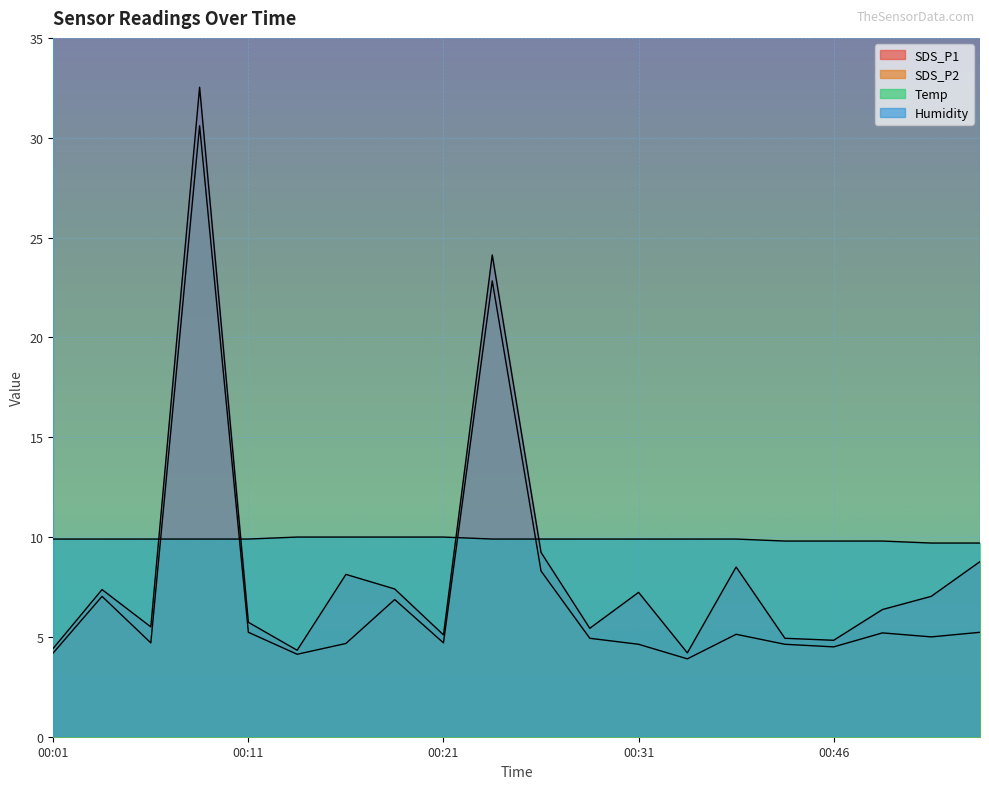

What is the value of the Temp point at the 18th from the left?

9.8